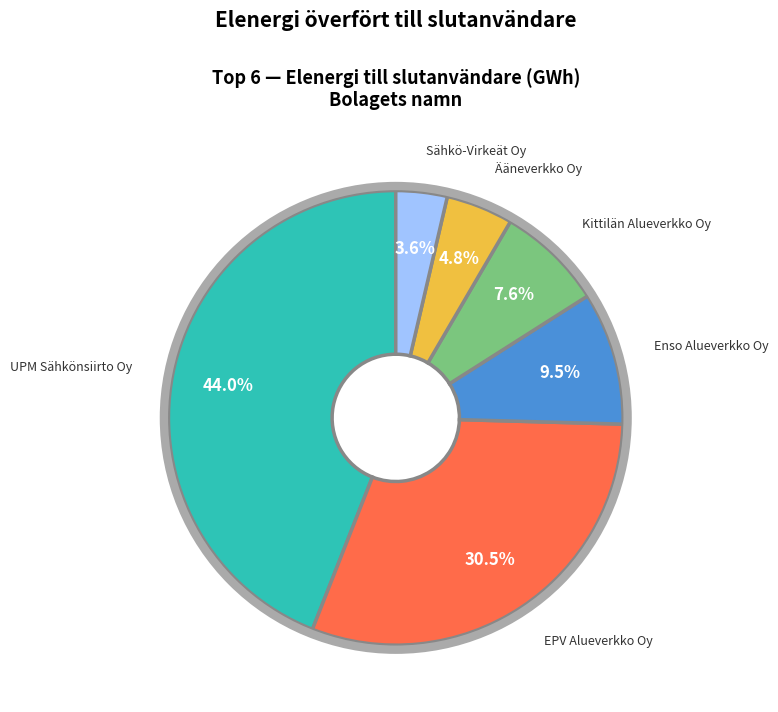

Is there a majority slice in this chart?

No